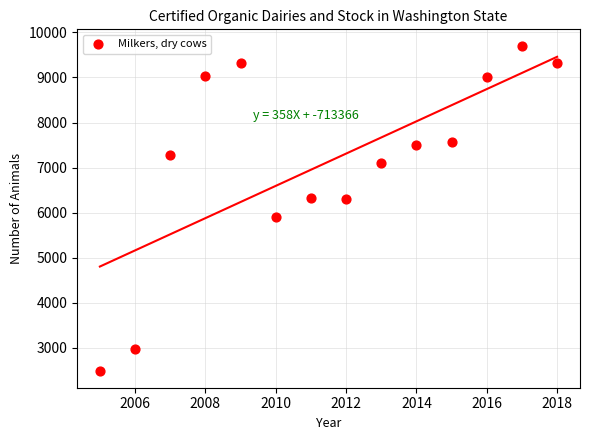

What is the range of Y values (max minus min)?

7233